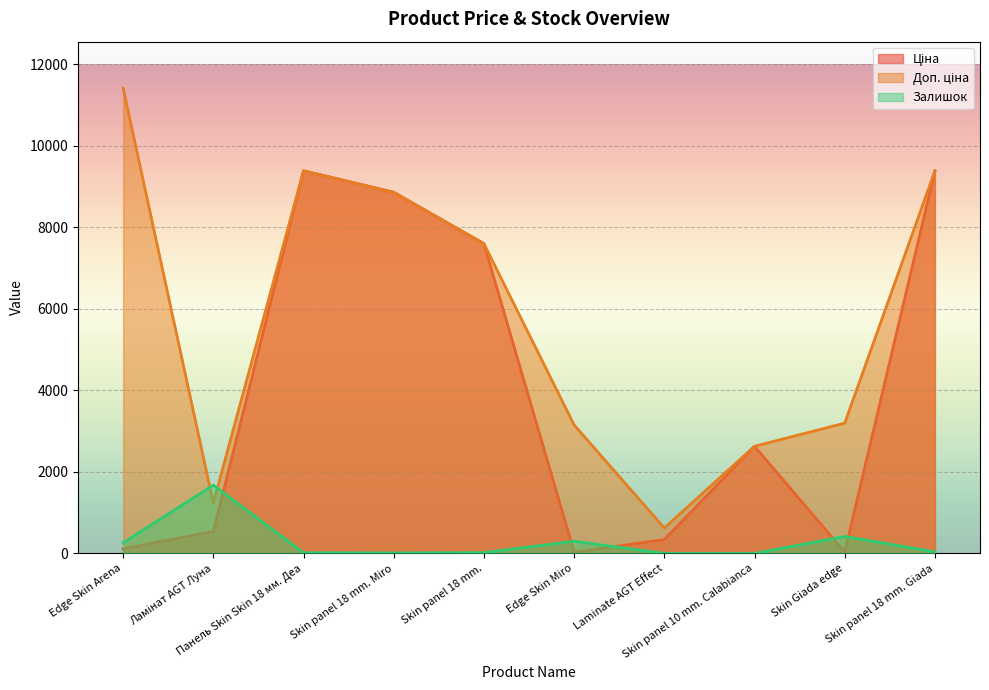

How many data points in Доп. ціна are less than 7596?

5